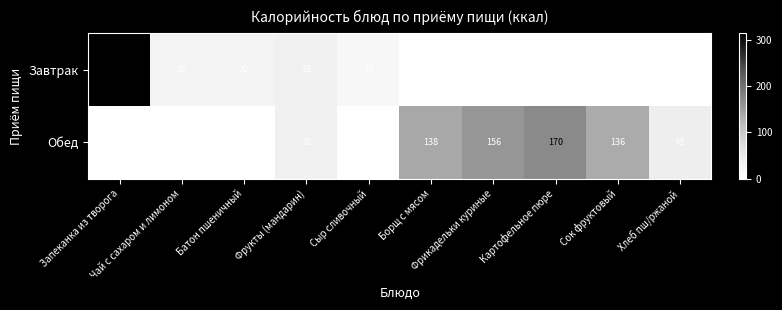

What is the maximum value for Завтрак?

314.9